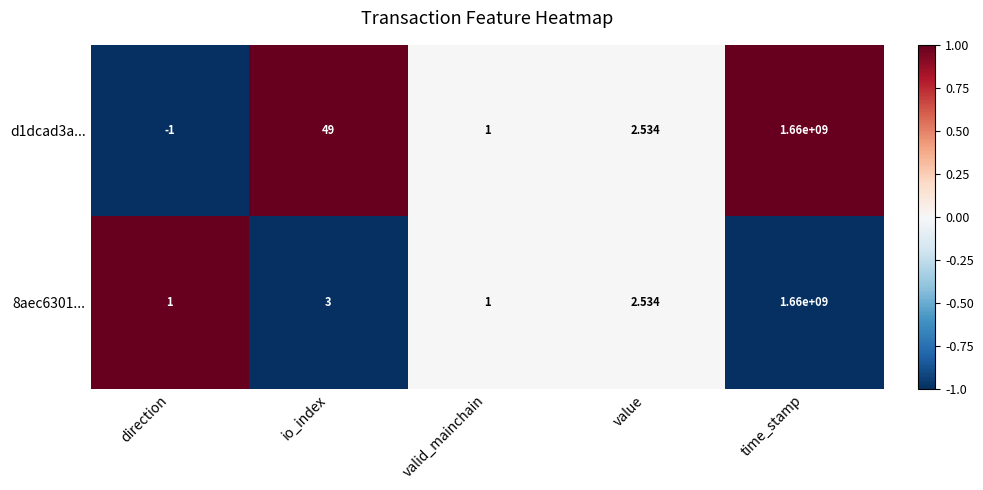

Which category has the lowest value in the d1dcad3a... series?

direction